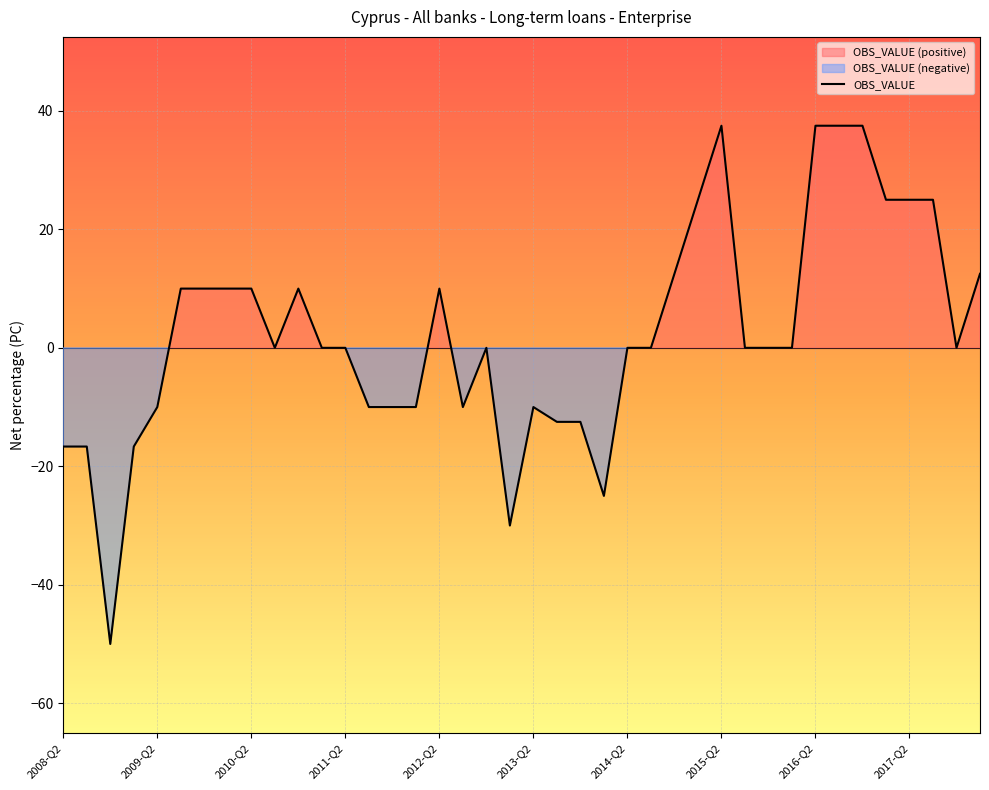

True or false: the data shows -10.0 at 17.

True